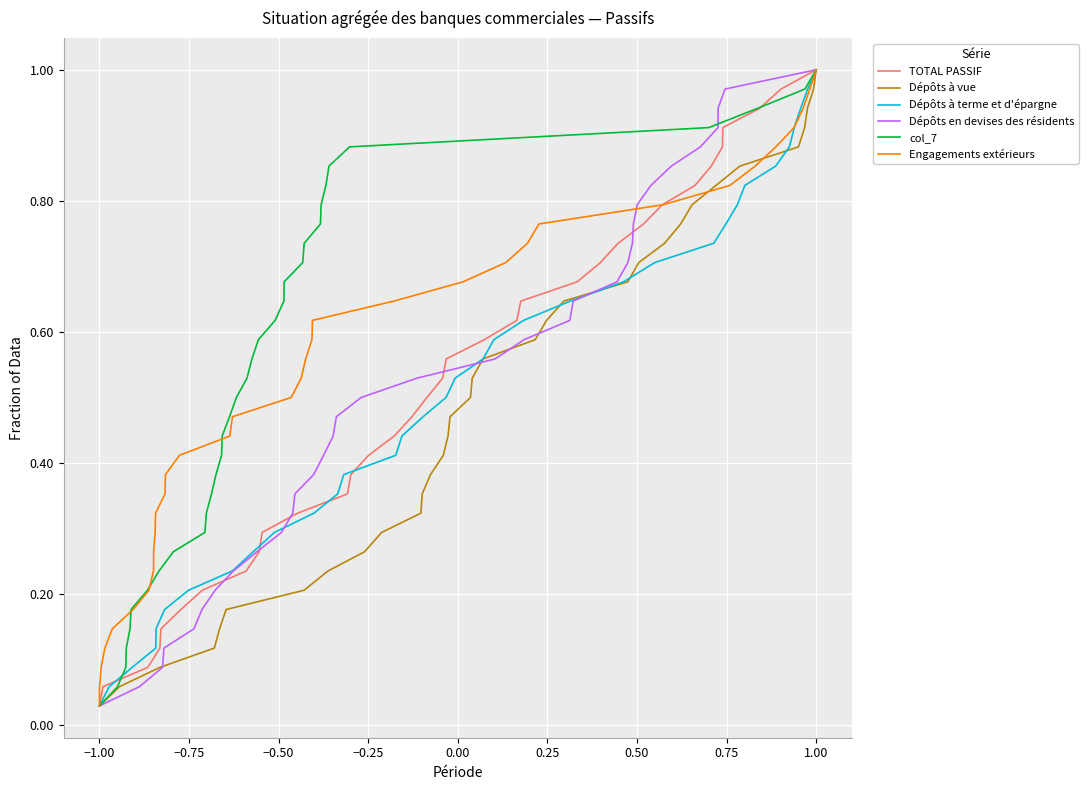

At which label does TOTAL PASSIF reach its peak?

1.00